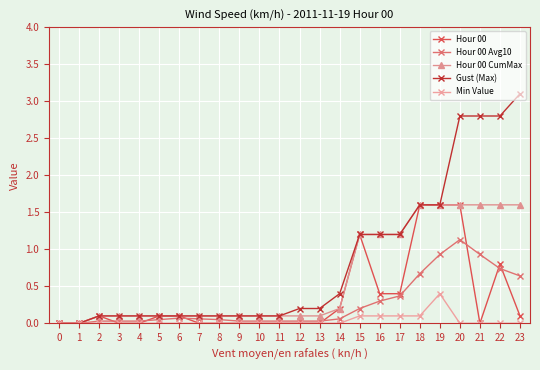

True or false: Hour 00 has more than 1 interior local peaks.

True